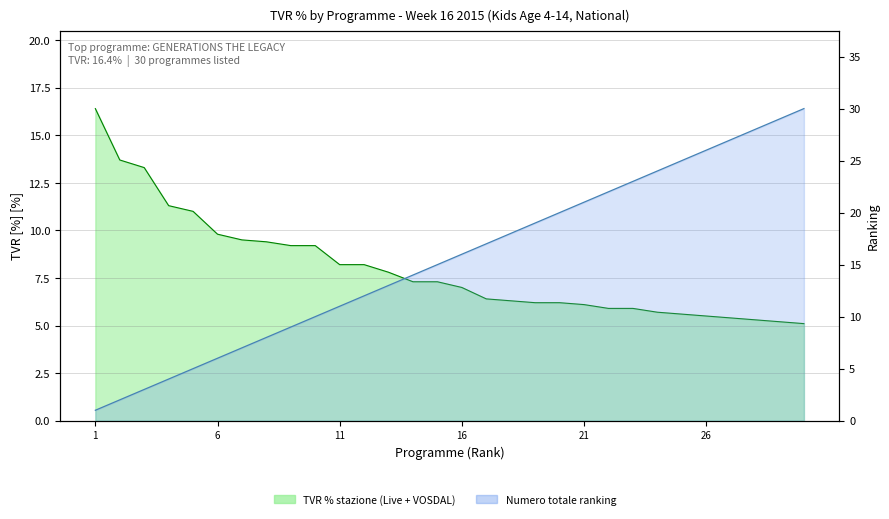

How many data points are less than 7?

14